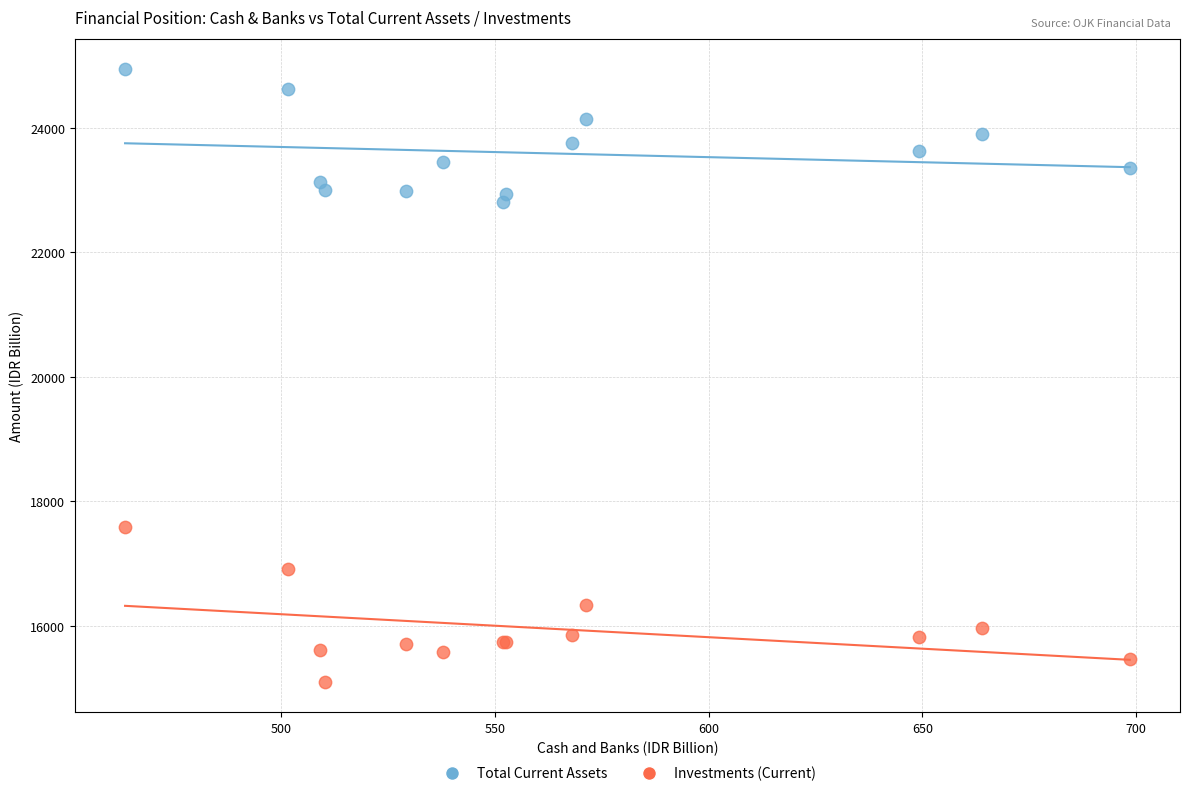

What are all the series names shown in the legend?

Total Current Assets, Investments (Current)